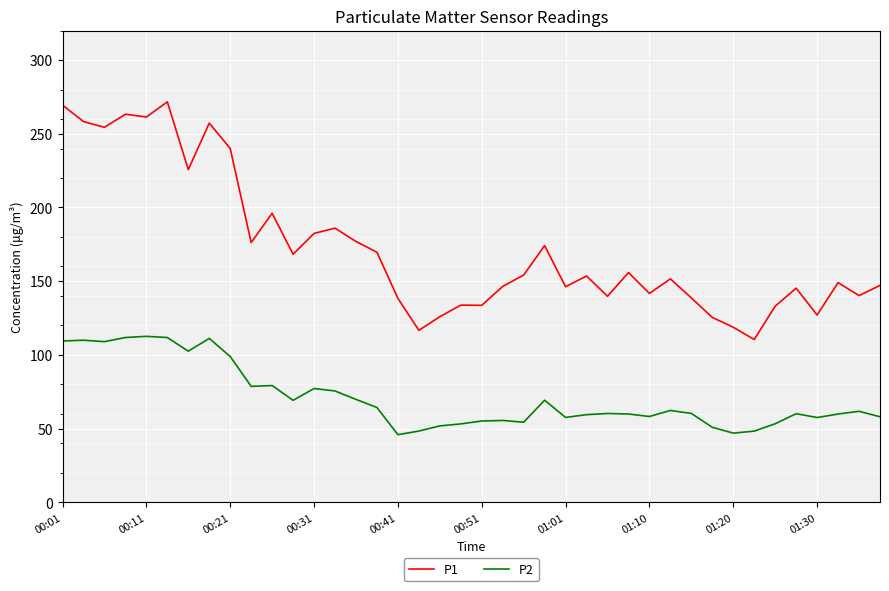

Which series has the largest total across all categories?

P1